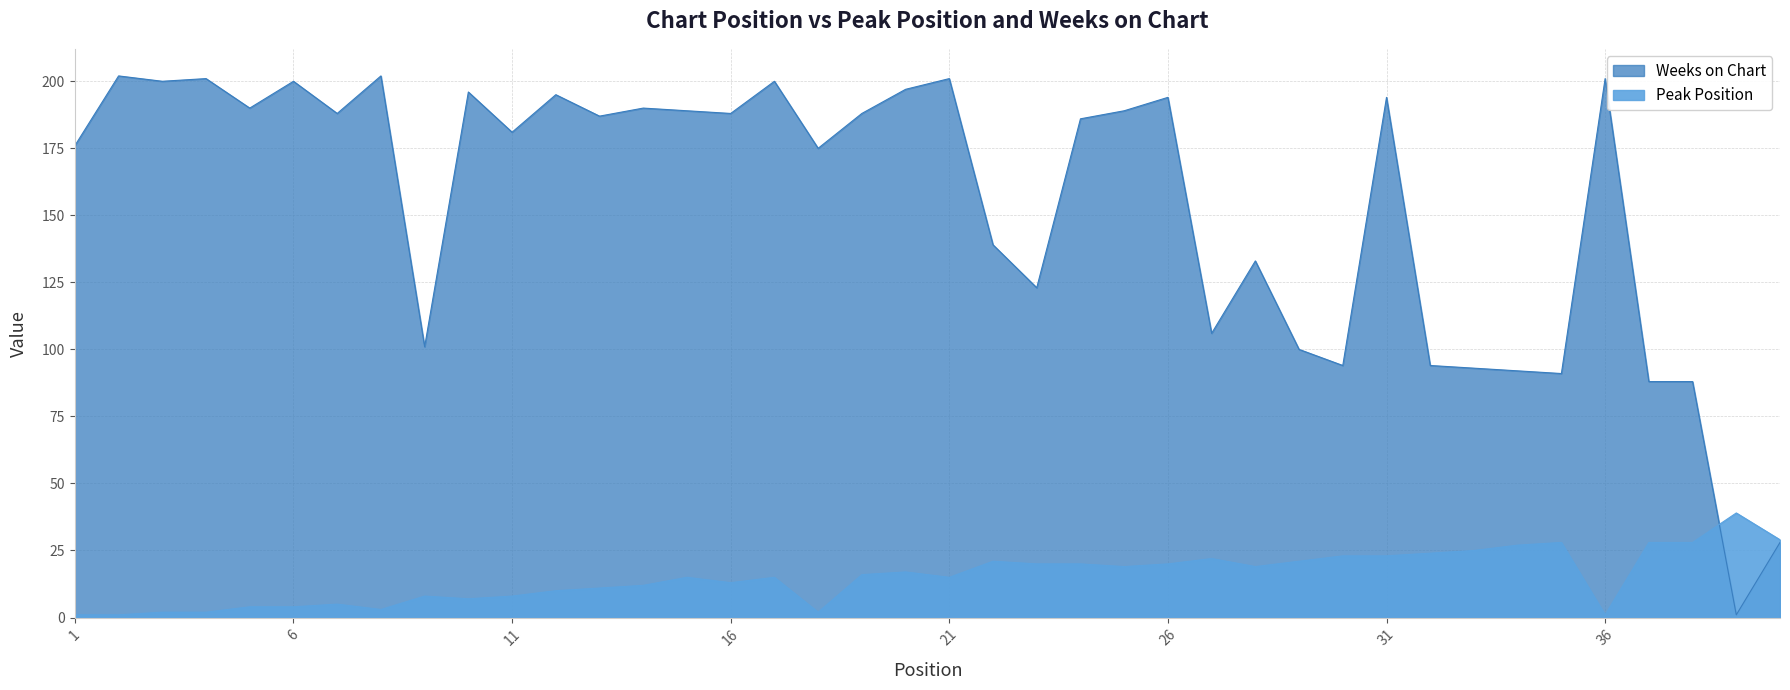

Reading left to right, what are all the values shown in this chart?

Peak Position: 1=1	2=1	3=2	4=2	5=4	6=4	7=5	8=3	9=8	10=7	11=8	12=10	13=11	14=12	15=15	16=13	17=15	18=2	19=16	20=17	21=15	22=21	23=20	24=20	25=19	26=20	27=22	28=19	29=21	30=23	31=23	32=24	33=25	34=27	35=28	36=1	37=28	38=28	39=39	40=29
Weeks on Chart: 1=176	2=202	3=200	4=201	5=190	6=200	7=188	8=202	9=101	10=196	11=181	12=195	13=187	14=190	15=189	16=188	17=200	18=175	19=188	20=197	21=201	22=139	23=123	24=186	25=189	26=194	27=106	28=133	29=100	30=94	31=194	32=94	33=93	34=92	35=91	36=201	37=88	38=88	39=1	40=28